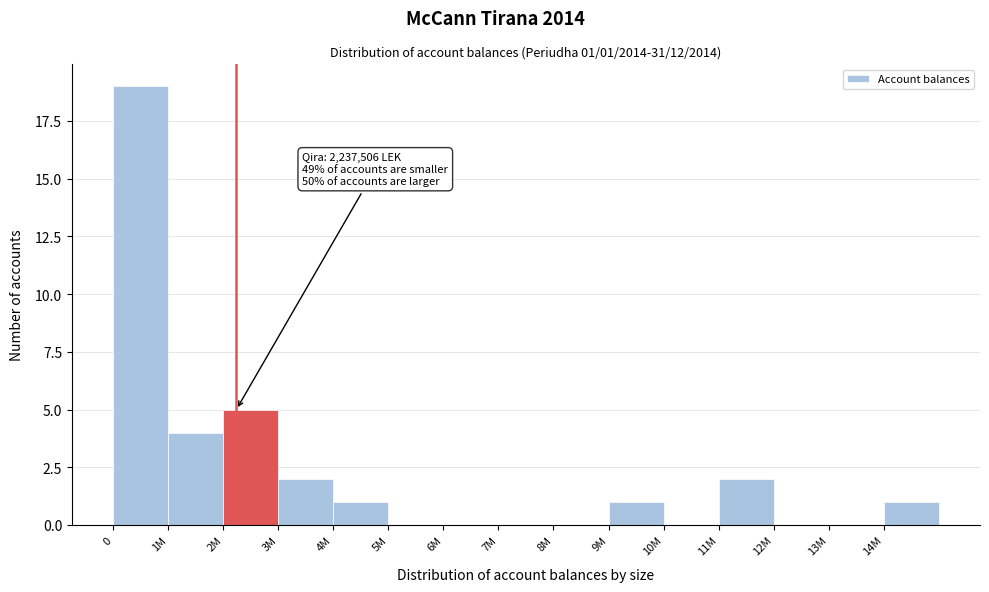

Reading right to left, extract all data points from this chart.

14M=1	13M=0	12M=0	11M=2	10M=0	9M=1	8M=0	7M=0	6M=0	5M=0	4M=1	3M=2	2M=5	1M=4	0=19